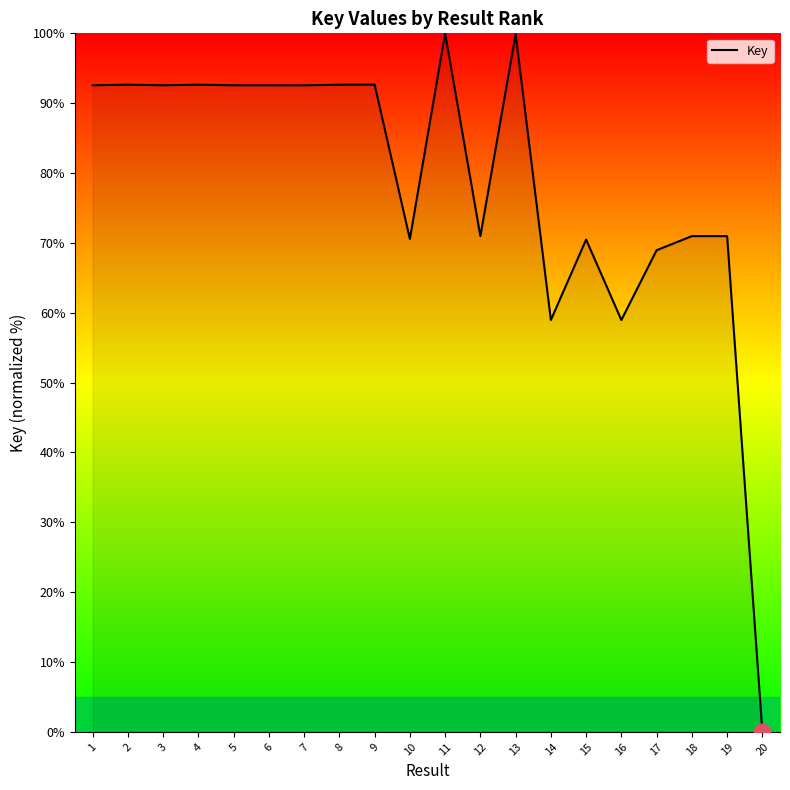

The value at 8 is 92.6. True or false?

True